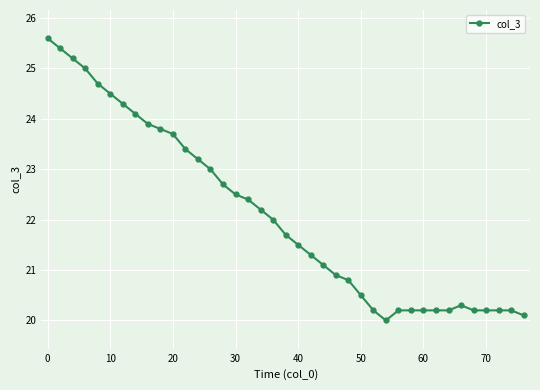

True or false: there are more than 0 points higher than both neighbors.

True